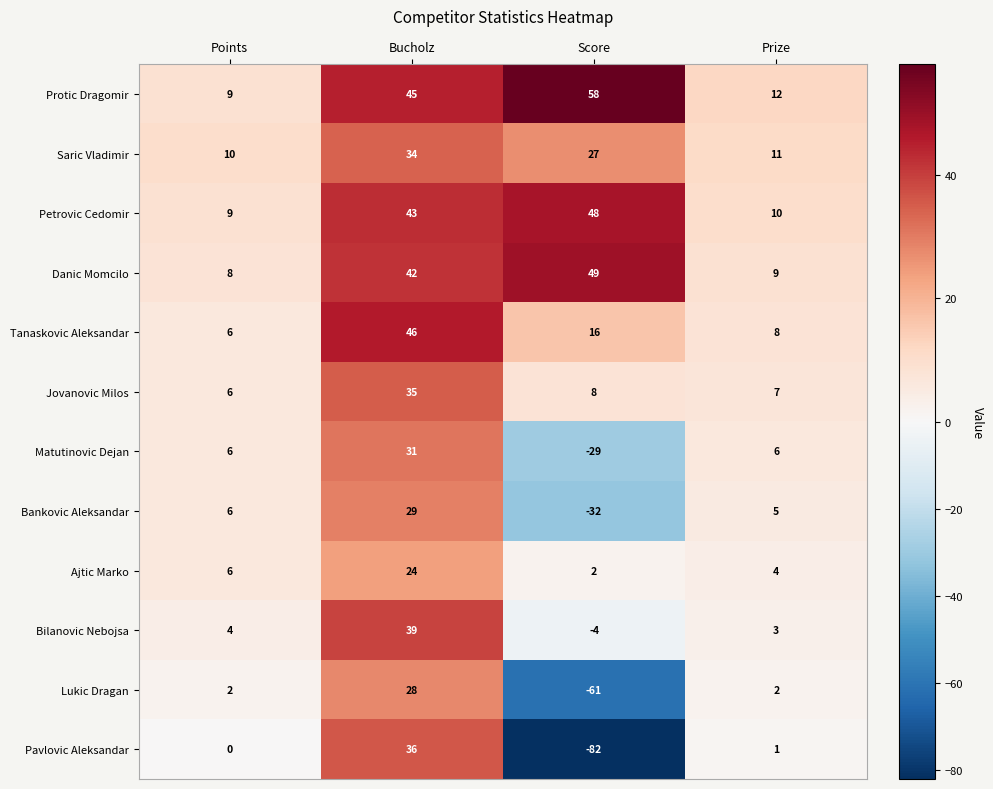

Where is Tanaskovic Aleksandar nearest to the value 26?

Score